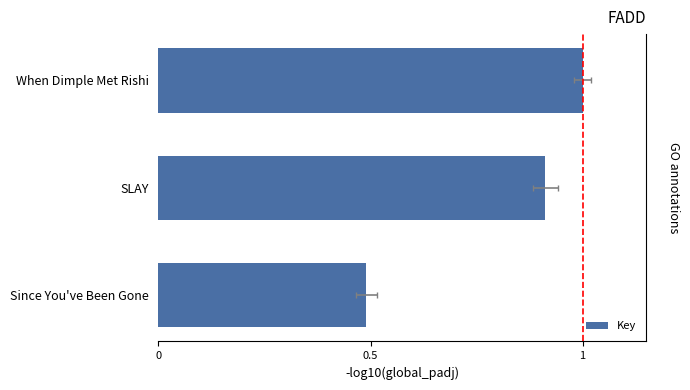

What is the difference between the maximum and minimum values?

0.5